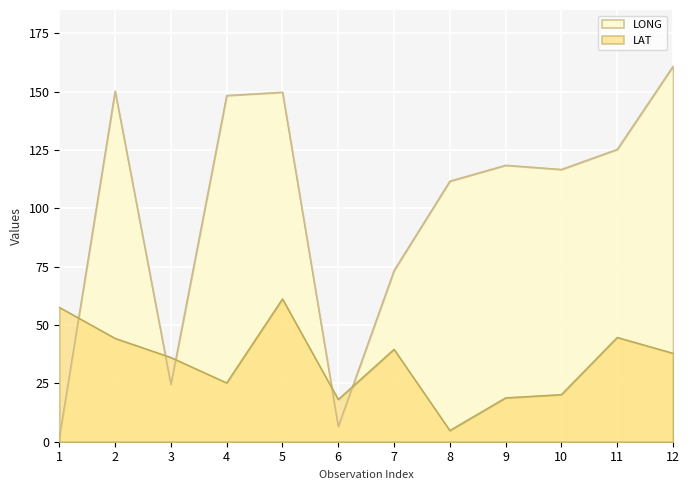

Is it true that LAT equals 20.2 at 10?

True